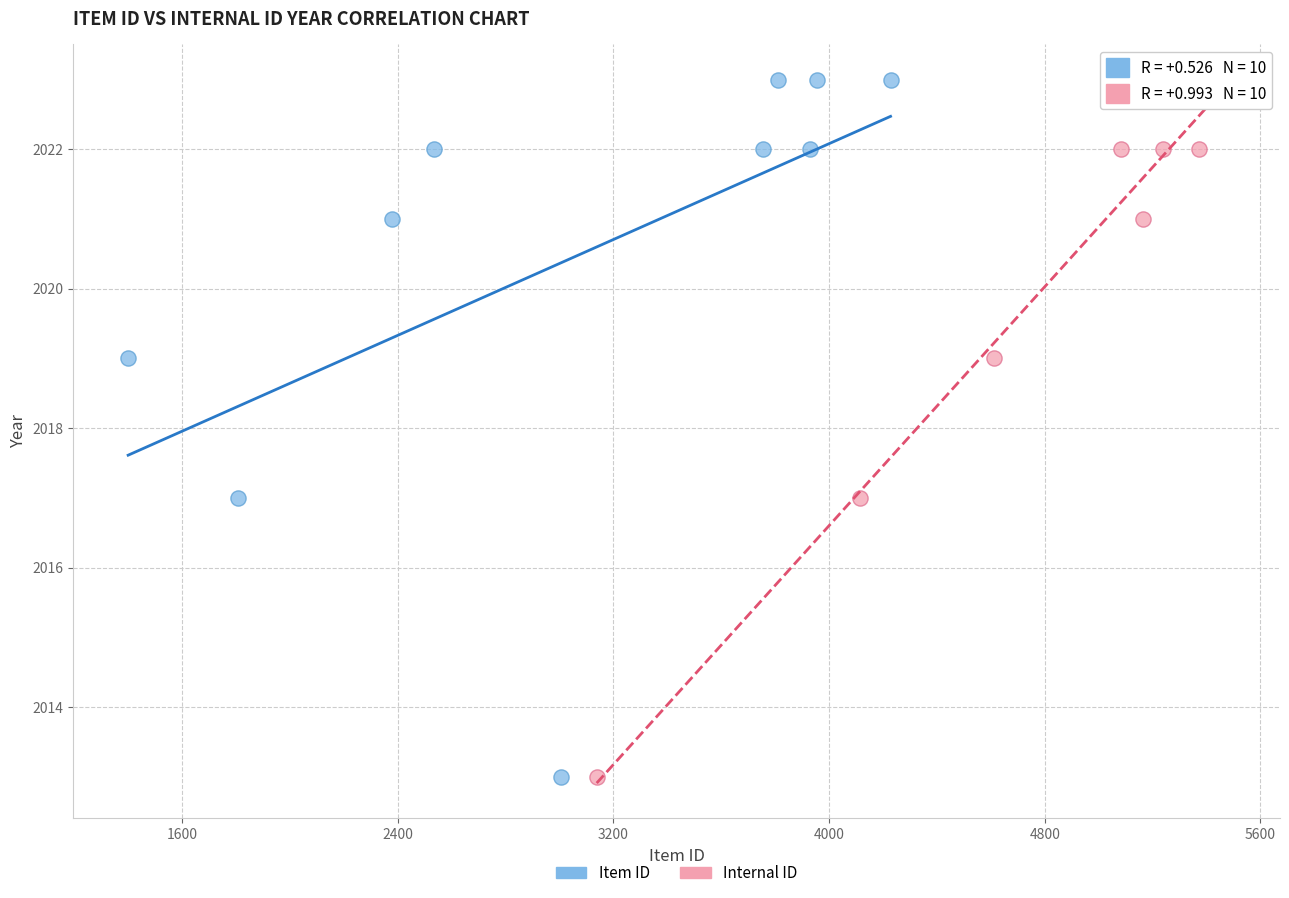

What are all the series names shown in the legend?

Item ID, Internal ID